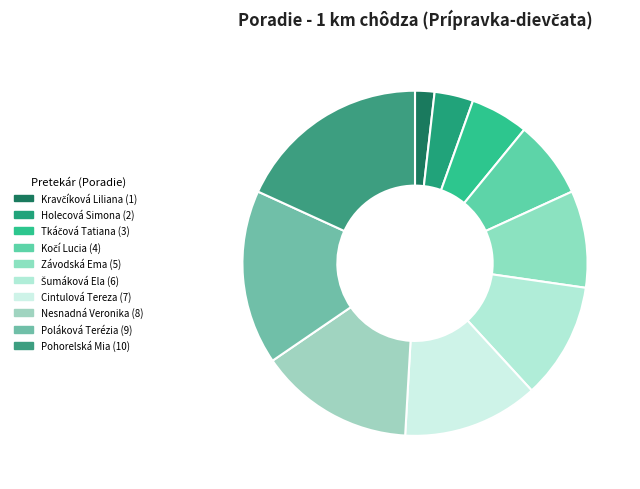

To the nearest percent, what is the difference between the largest and smallest slice percentages?

16%